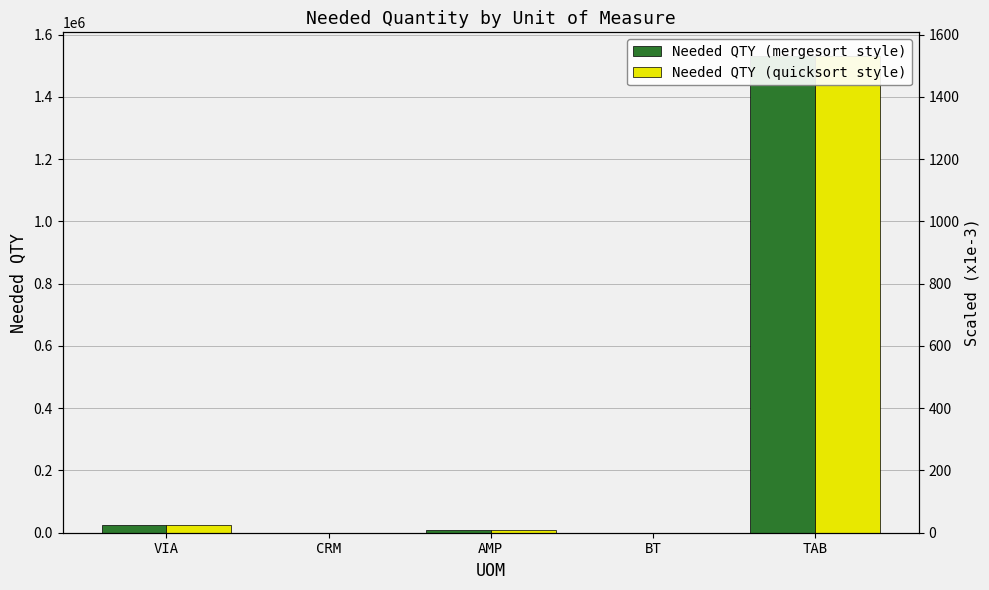

What is the value of the Needed QTY (quicksort style) bar at the 5th from the left?

1531000